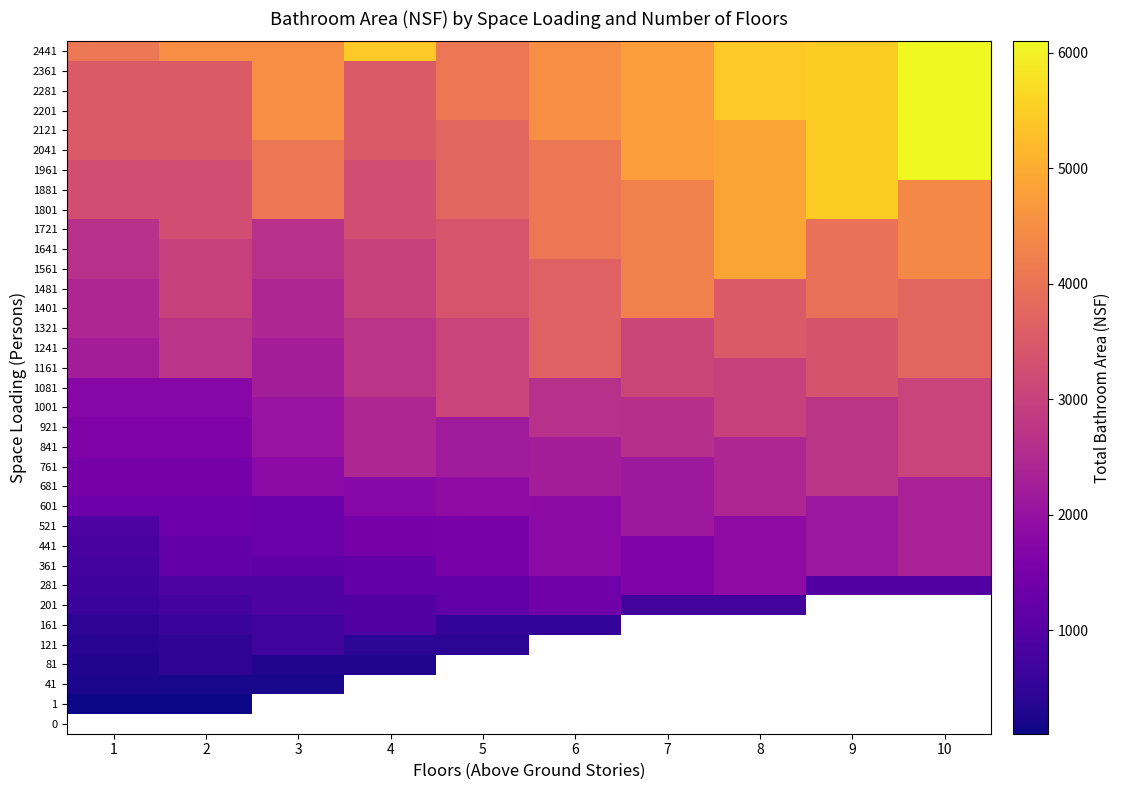

What is the average value of the 1641 series?

3627.0